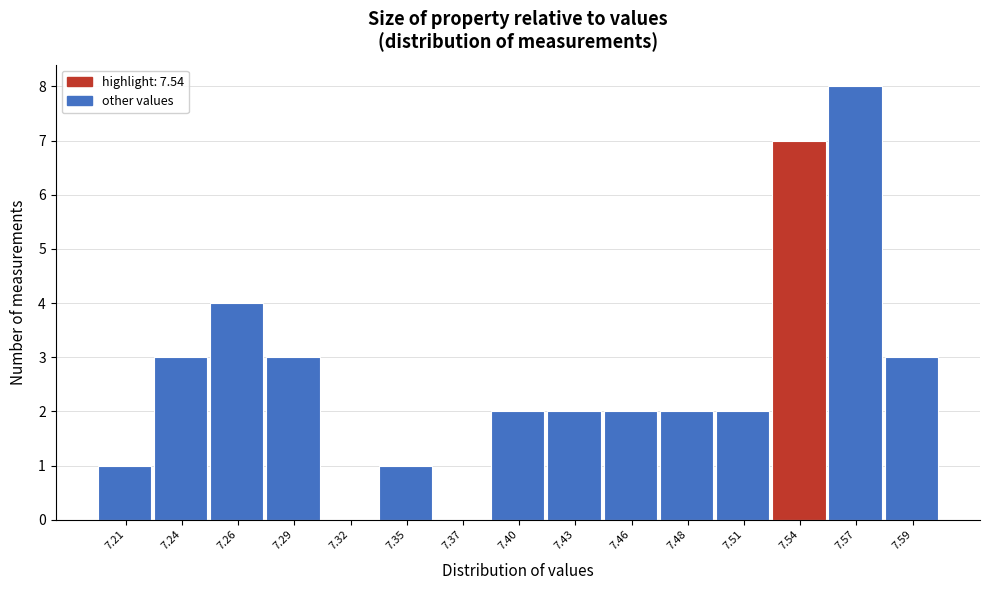

Reading left to right, transcribe all the data shown in this chart.

7.21=1	7.24=3	7.26=4	7.29=3	7.32=0	7.35=1	7.37=0	7.40=2	7.43=2	7.46=2	7.48=2	7.51=2	7.54=7	7.57=8	7.59=3